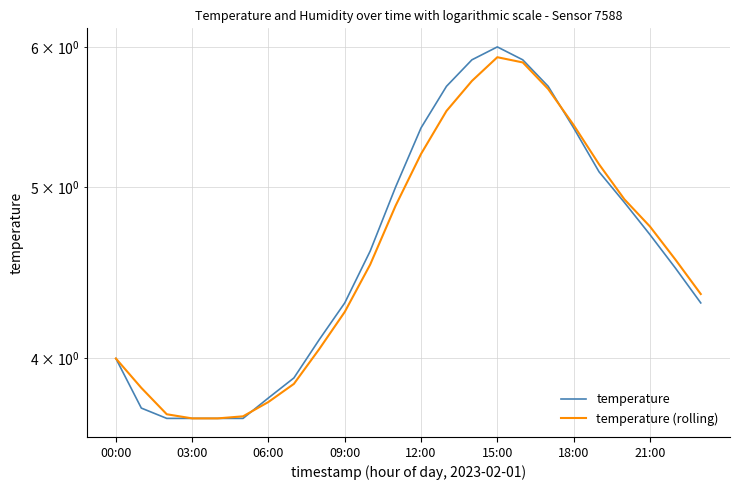

At how many categories does at least one series exceed 5?

8